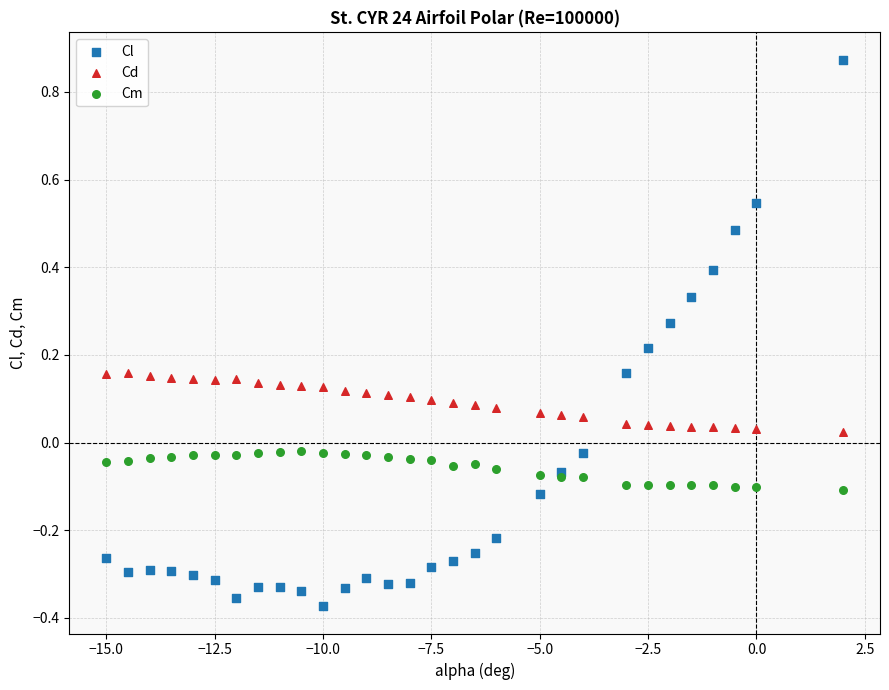

Which series has the widest spread of Y values?

Cl